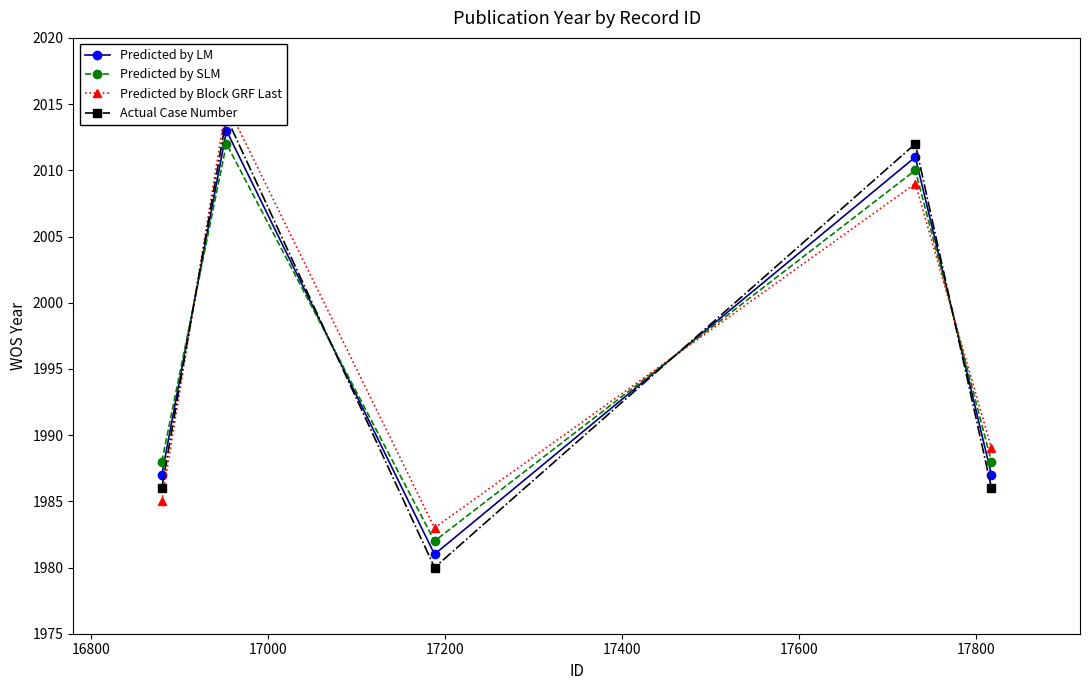

What is the maximum value for Predicted by LM?

2013